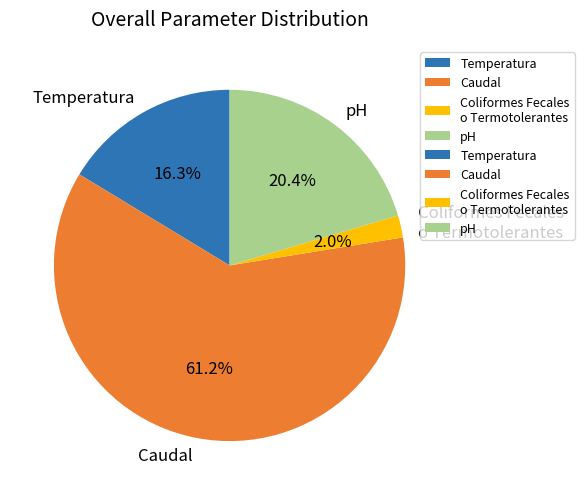

Is there any slice that represents more than half of the pie?

Yes